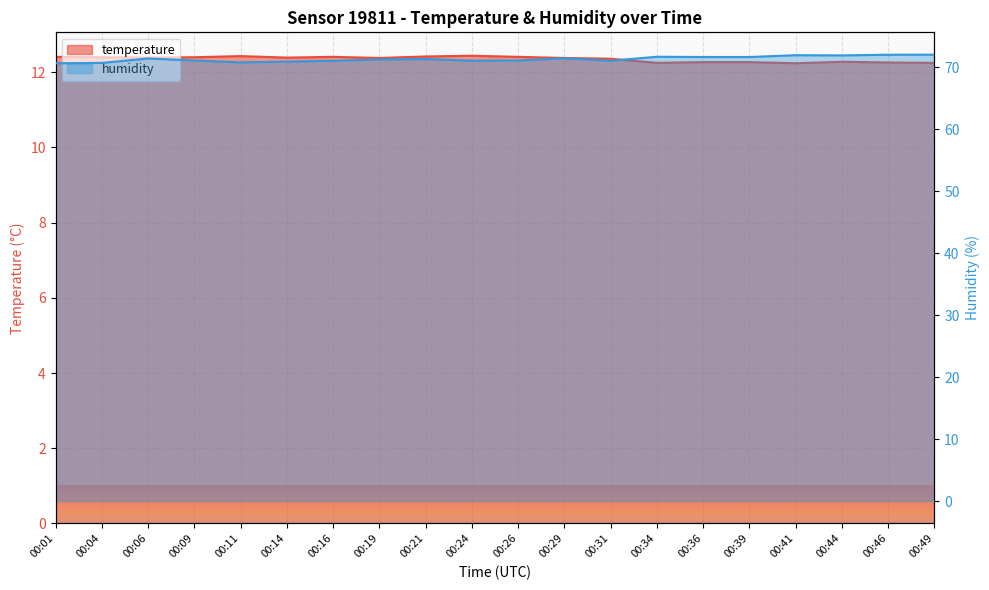

What is the total value across all series at 00:19?

83.6